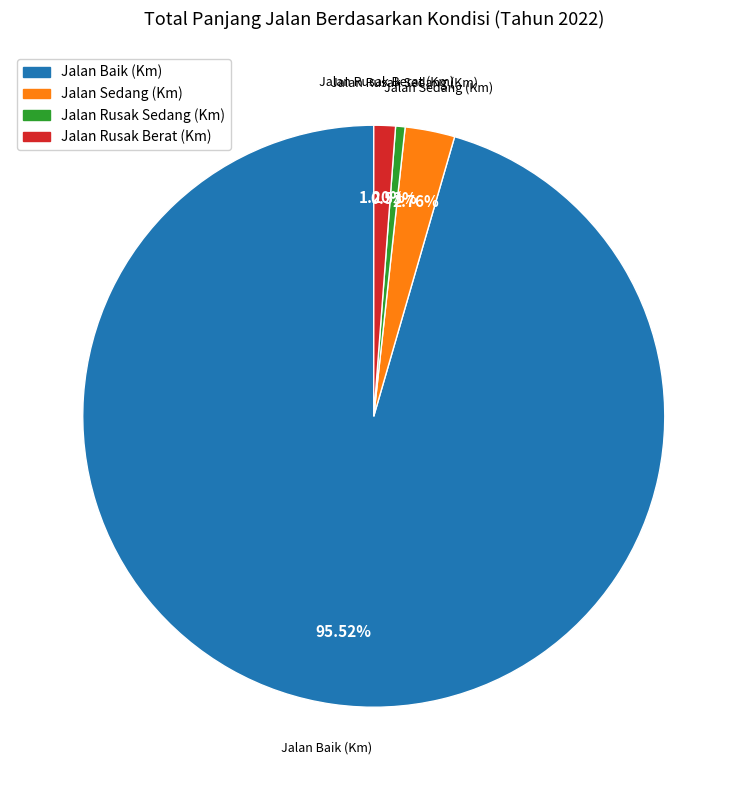

Is the sum of Jalan Rusak Berat (Km) and Jalan Sedang (Km) greater than half?

No